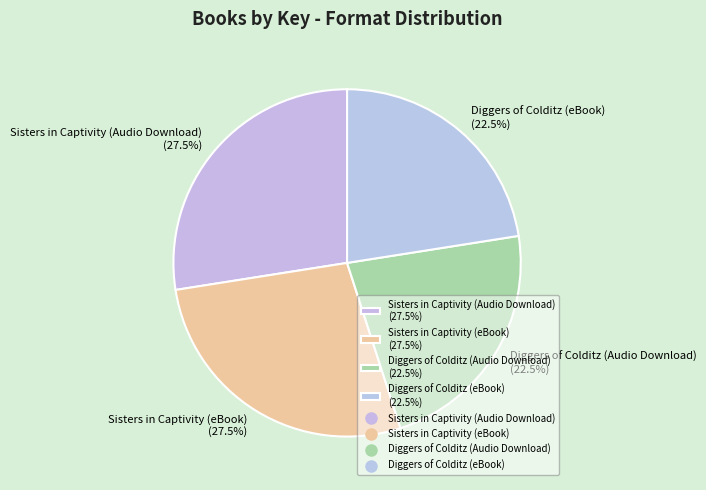

Does Sisters in Captivity (Audio Download) represent more than half of the total?

No